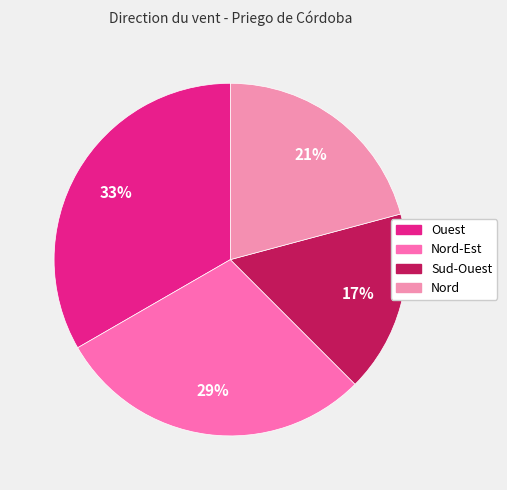

Rank the categories by value from highest to lowest.

Ouest, Nord-Est, Nord, Sud-Ouest